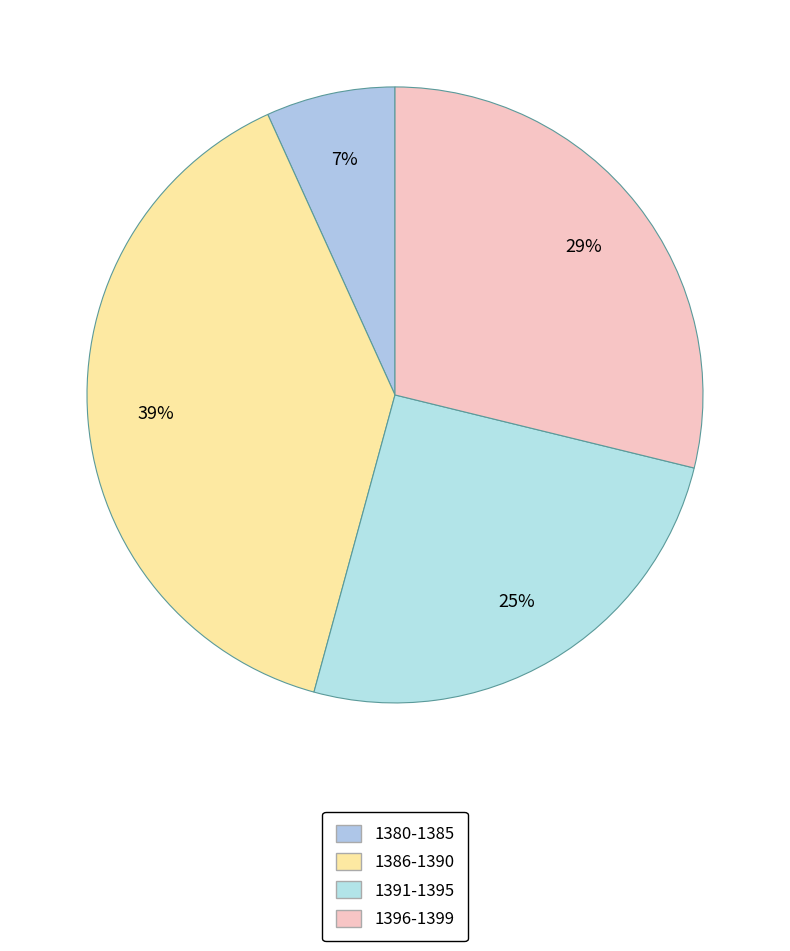

How many slices are in this pie chart?

4